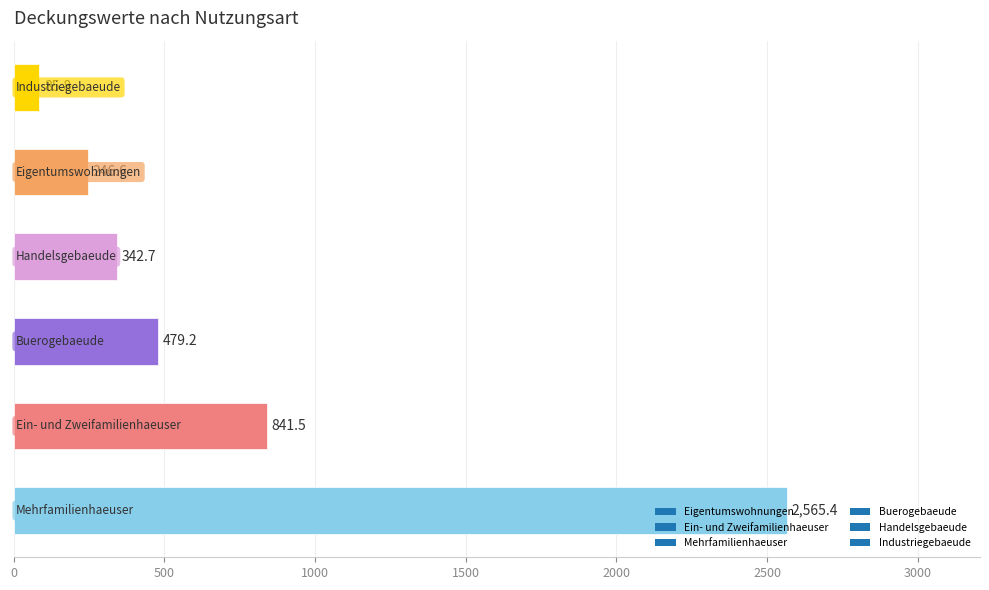

What is the average value?

760.2